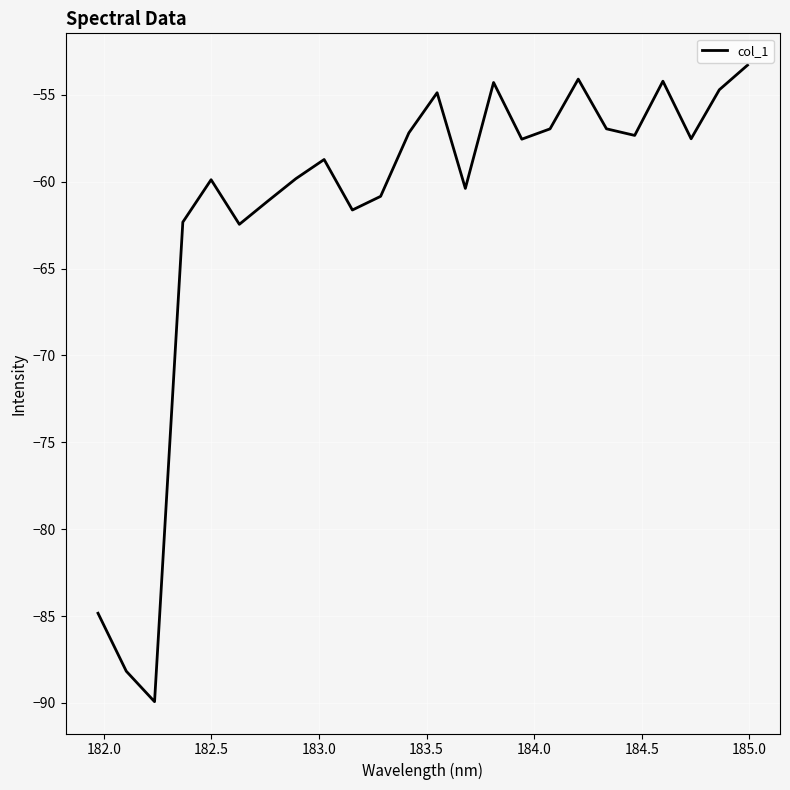

What is the difference between the maximum and minimum values?

36.6